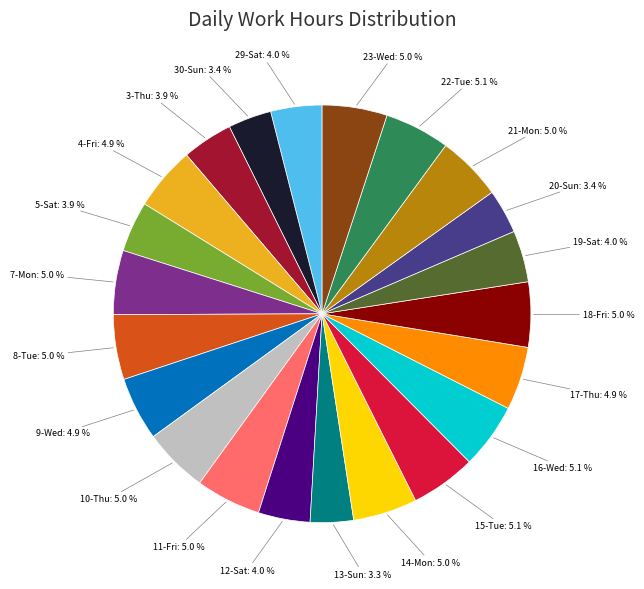

Is there a majority slice in this chart?

No